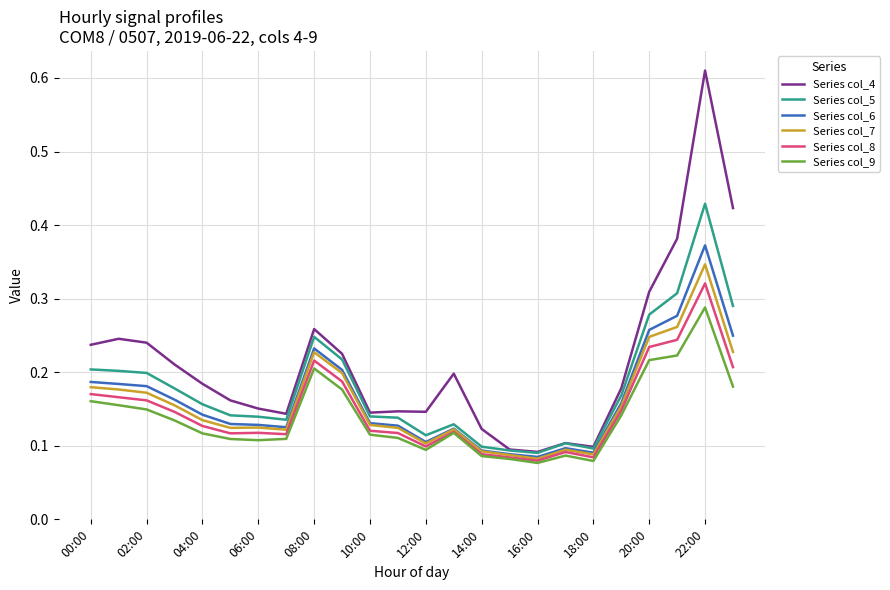

Which series has the largest total across all categories?

Series col_4